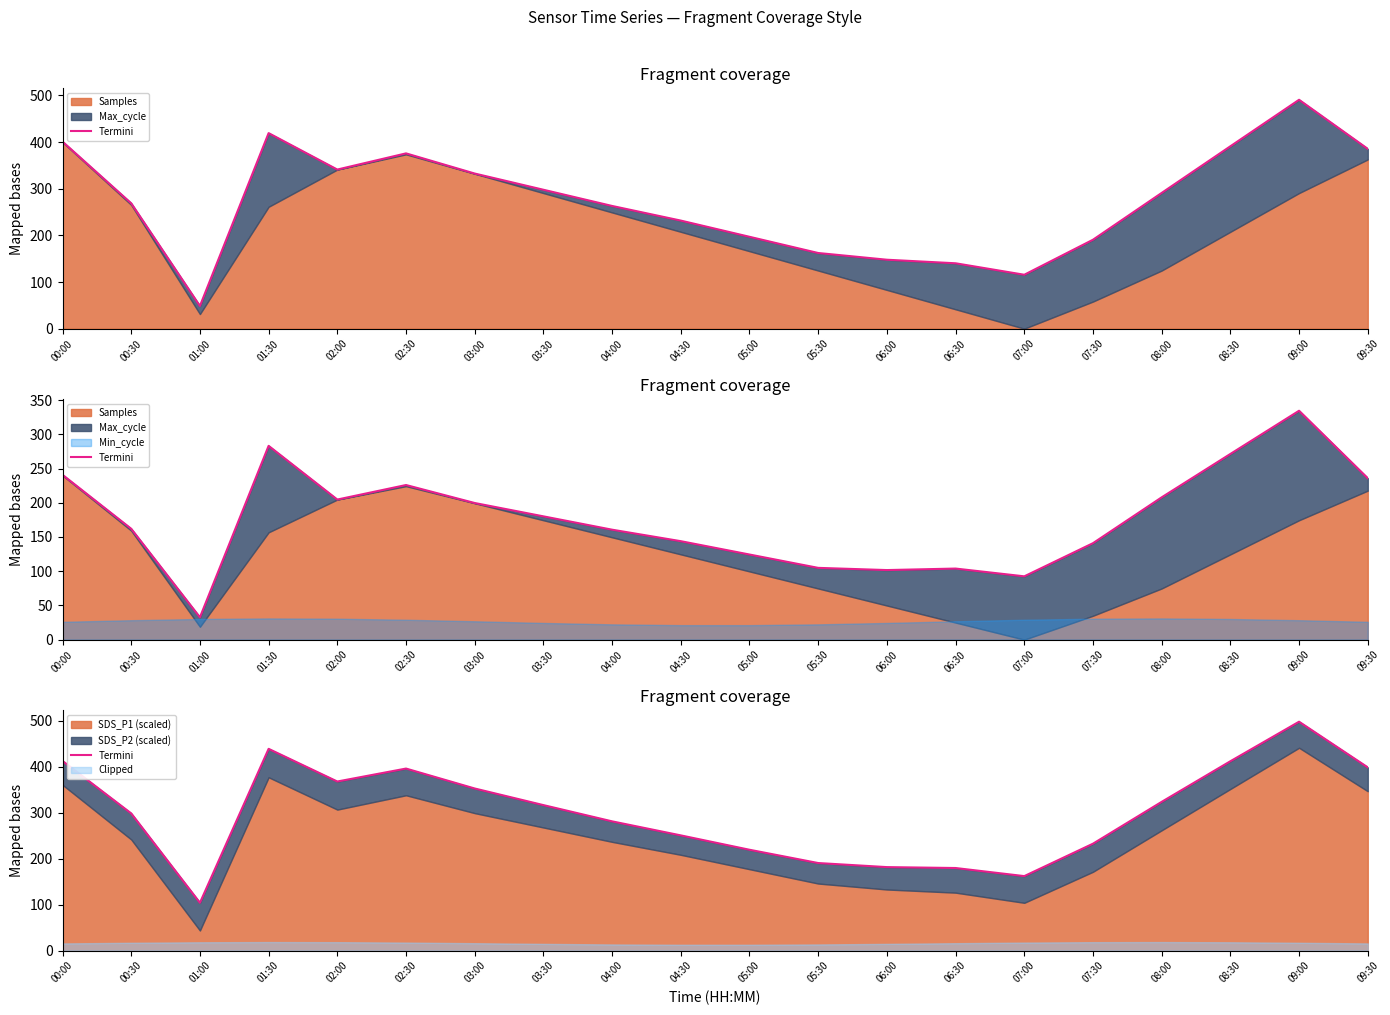

What is the sum of the values at 06:00 and 03:00?

534.7